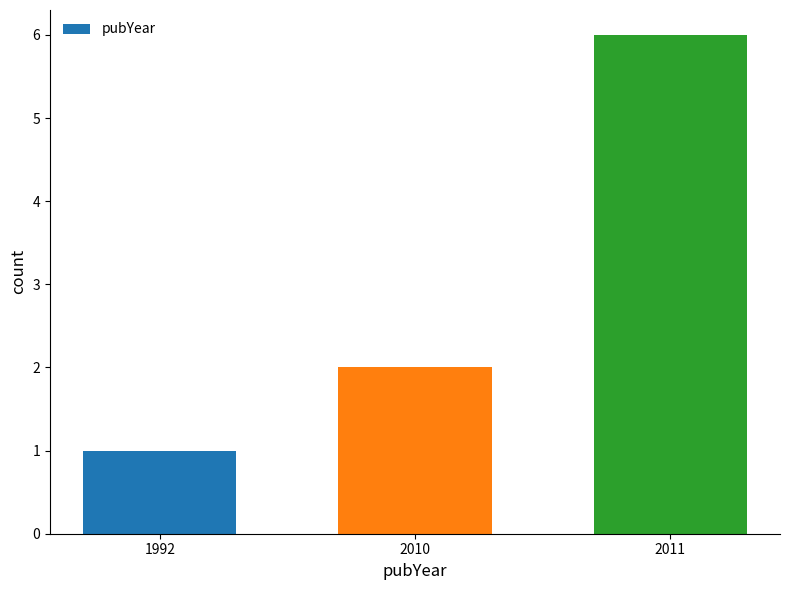

Which label corresponds to the largest value in the chart?

2011